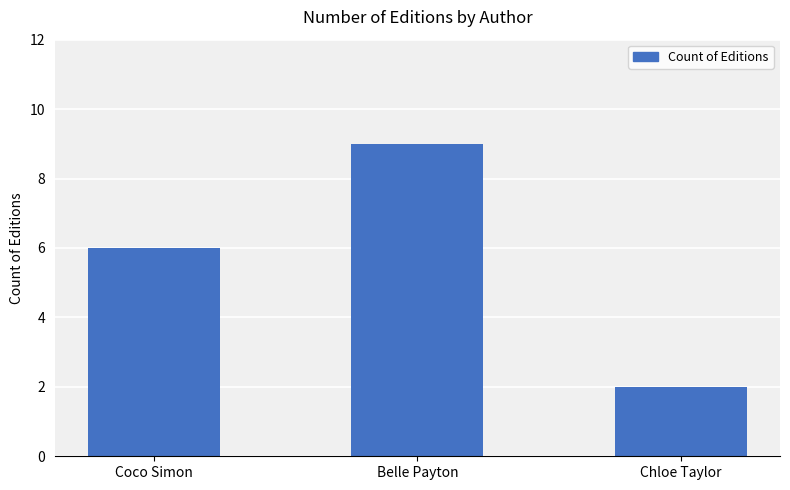

What is the change in value from Coco Simon to Belle Payton?

+3